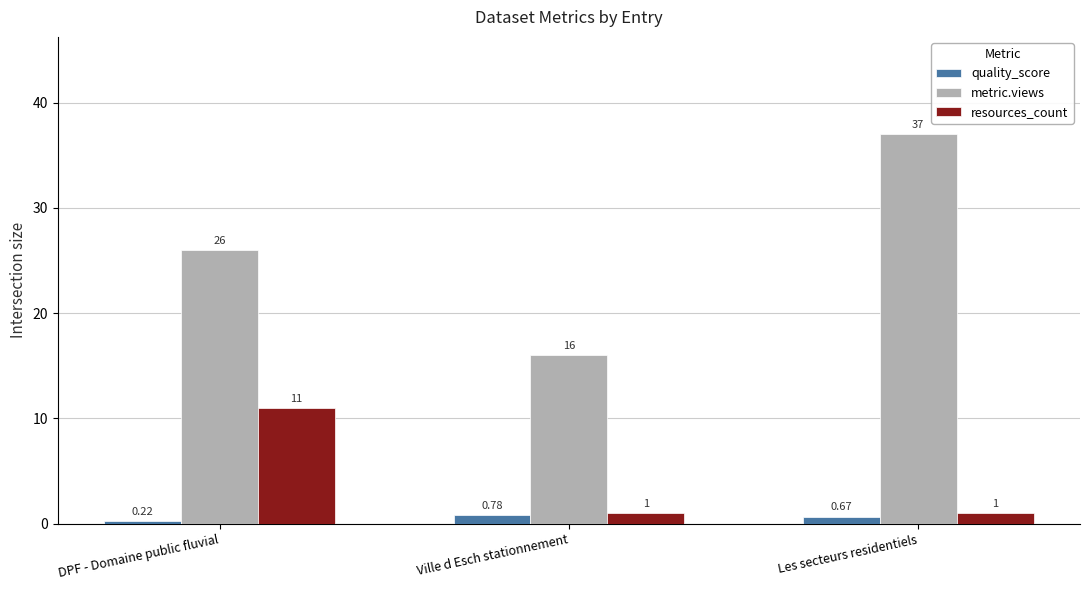

What is the sum of the resources_count values at Ville d Esch stationnement and Les secteurs residentiels?

2.0